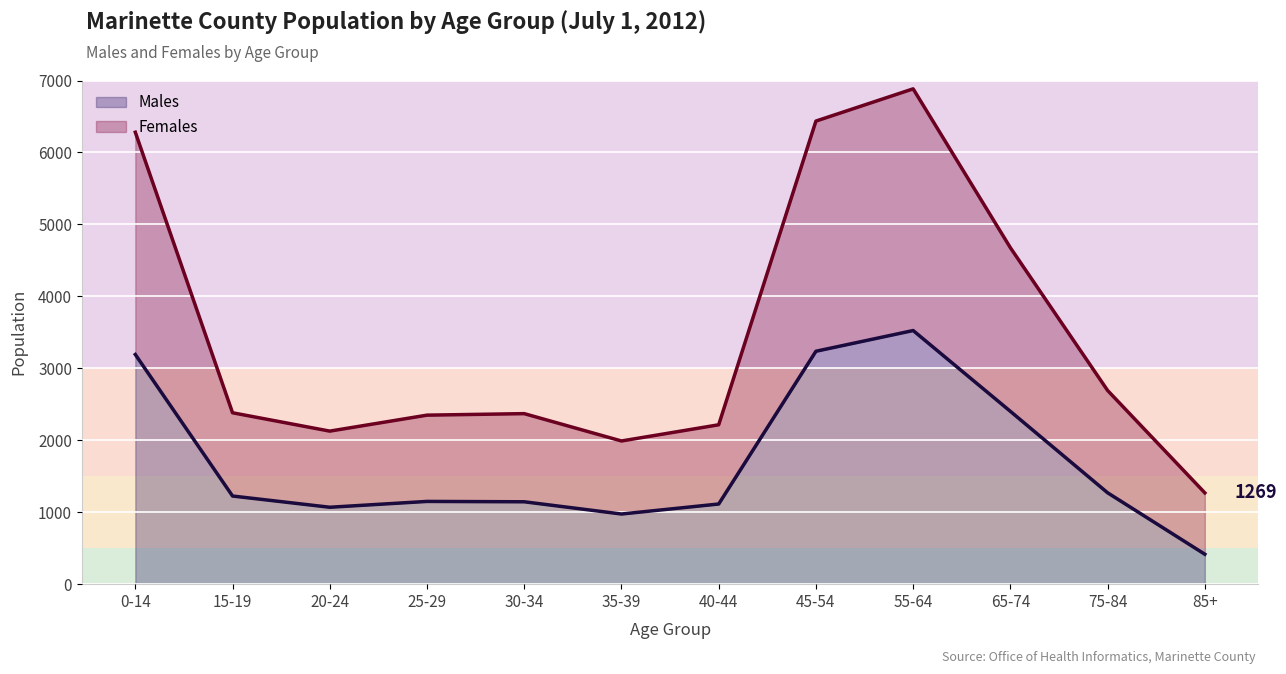

Which category has the lowest value in the Males series?

85+